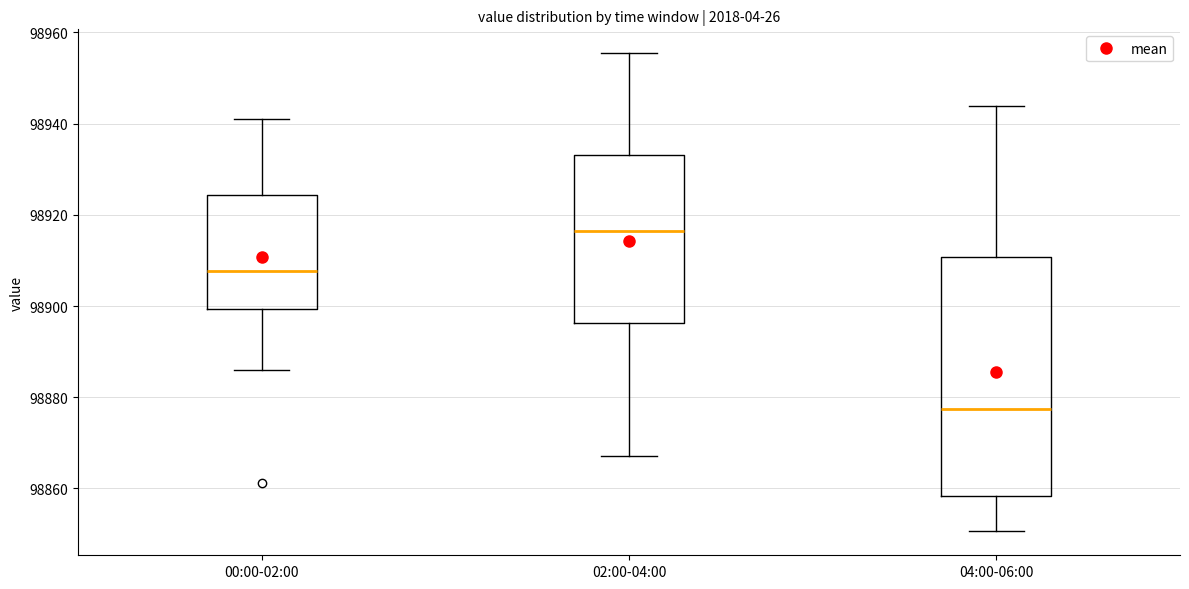

Reading left to right, read every box against the y-axis: the position of its median line, the range the box covers, and the ends of its whiskers. The values are not printed on the chart, so give them approximately, as read against the axis.

00:00-02:00: median 98908, box 98900 to 98924, whiskers 98886 to 98942
02:00-04:00: median 98916, box 98896 to 98934, whiskers 98868 to 98956
04:00-06:00: median 98878, box 98858 to 98910, whiskers 98850 to 98944